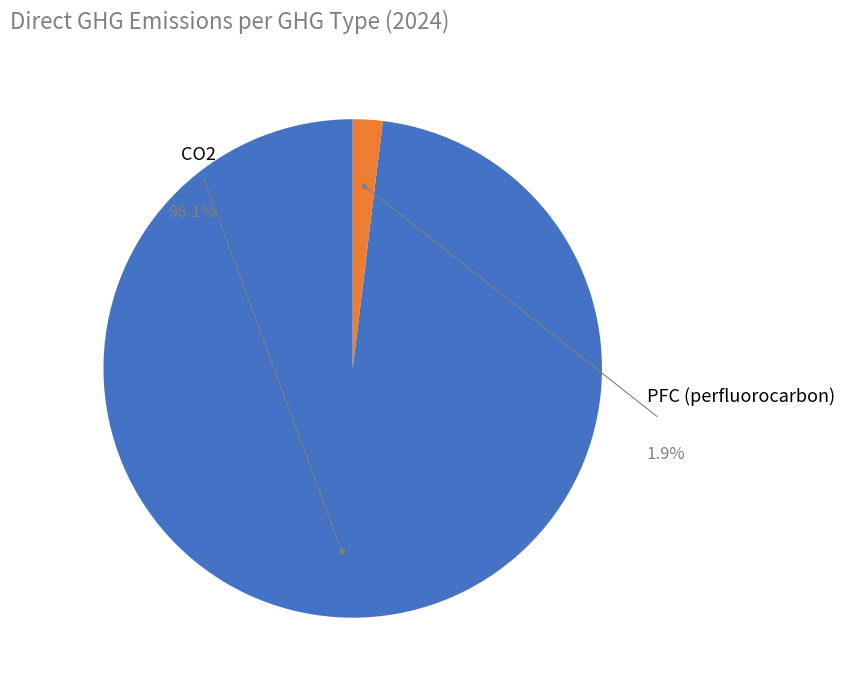

To the nearest percent, what portion does PFC (perfluorocarbon) represent?

2%